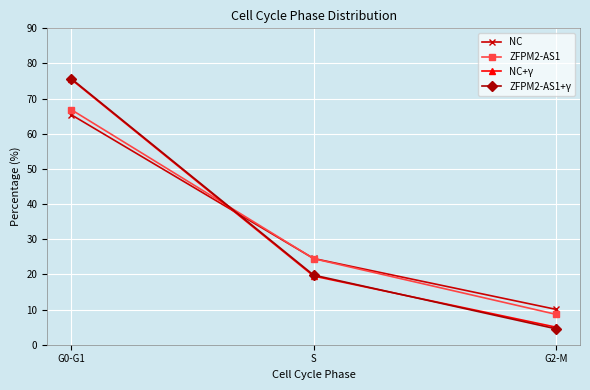

What is the label of the 2nd point from the right?

S